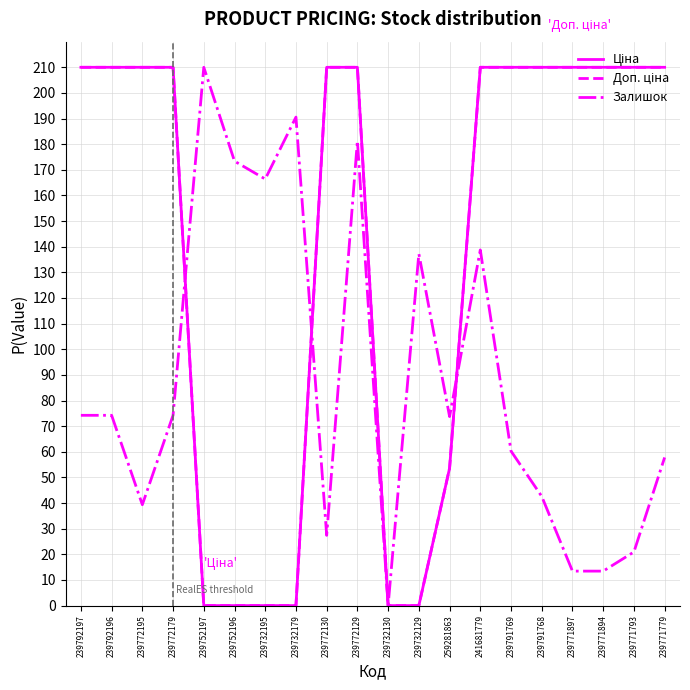

True or false: Доп. ціна and Ціна cross at least once.

False